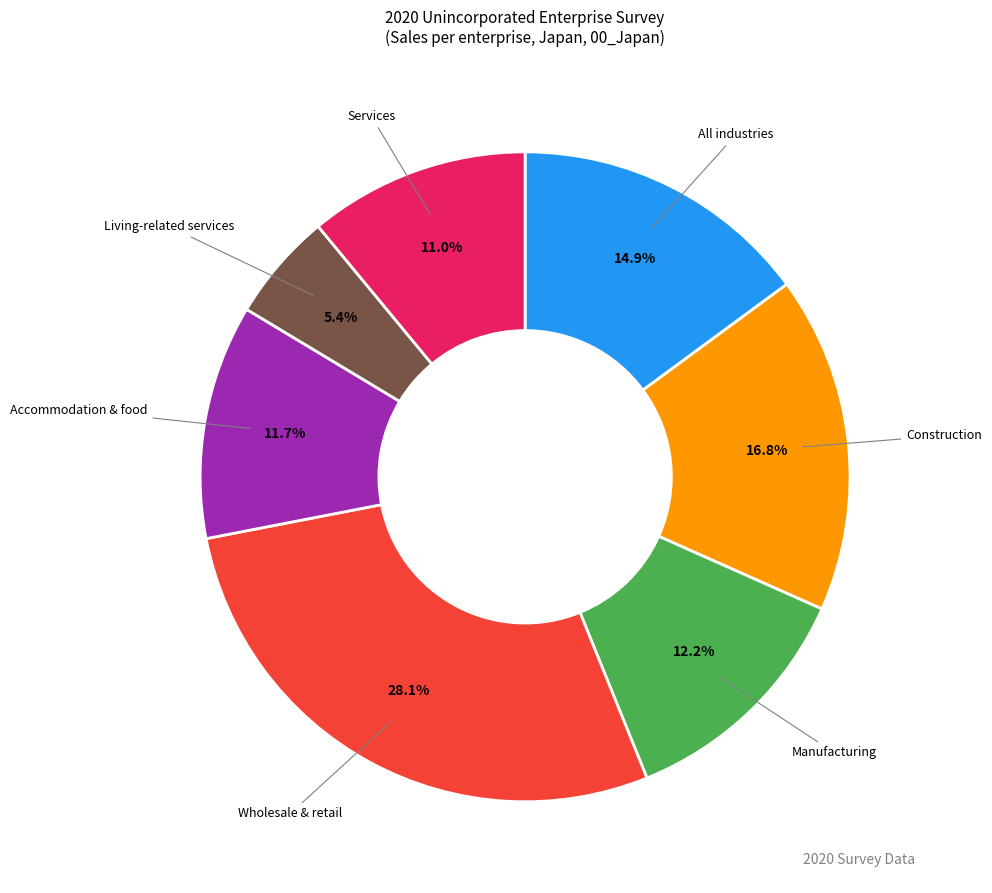

What is the ratio of the value at All industries to the value at Services?

1.4